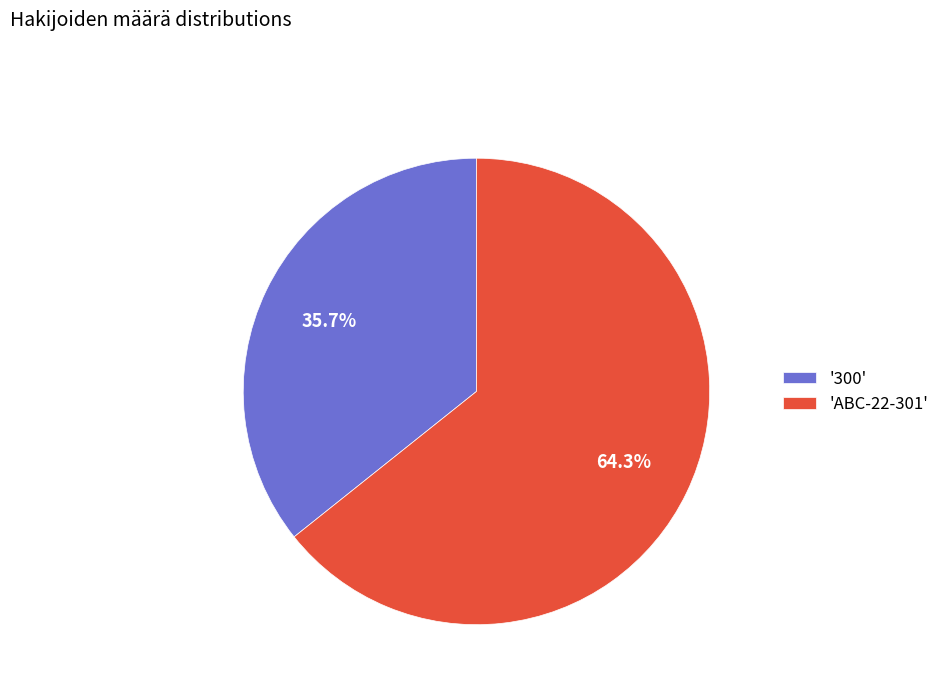

What portion of the pie excludes '300'?

64.3%